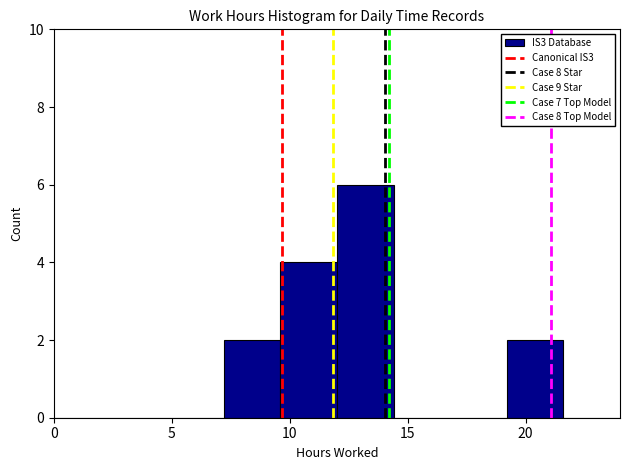

How tall is the bar that spans 9.6 to 12.0 on the x-axis? Neither the bar edges nor the heights are printed on the chart, so give them approximately, as read against the axes.

4